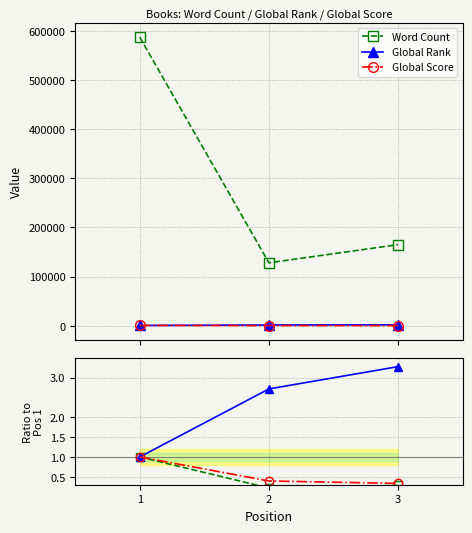

What is the value of the Global Rank point at the 1st from the left?

1.0